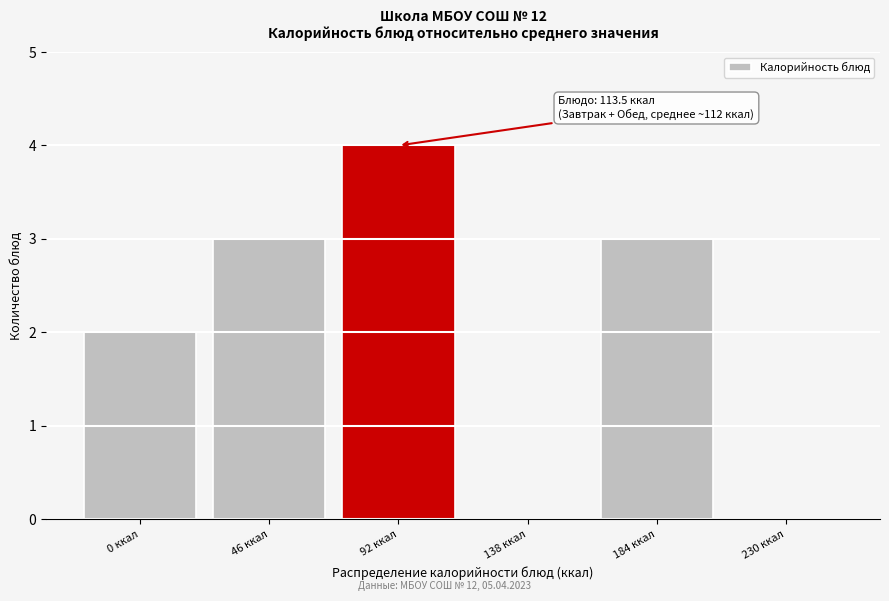

What is the sum of all values?

12